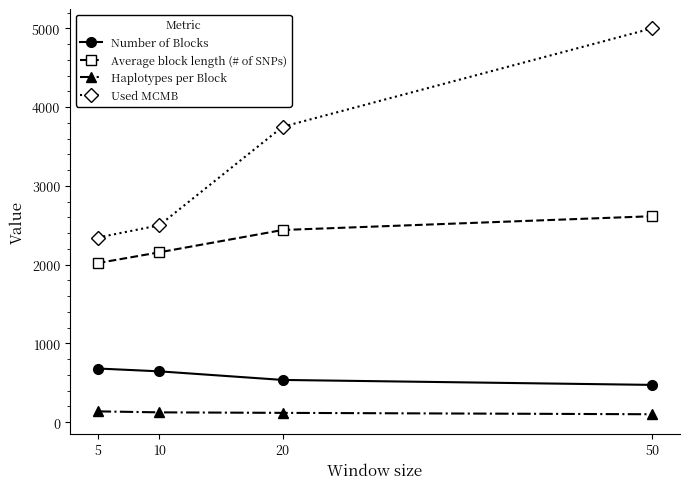

What is the lowest value of the Average block length (# of SNPs) series?

2020.0